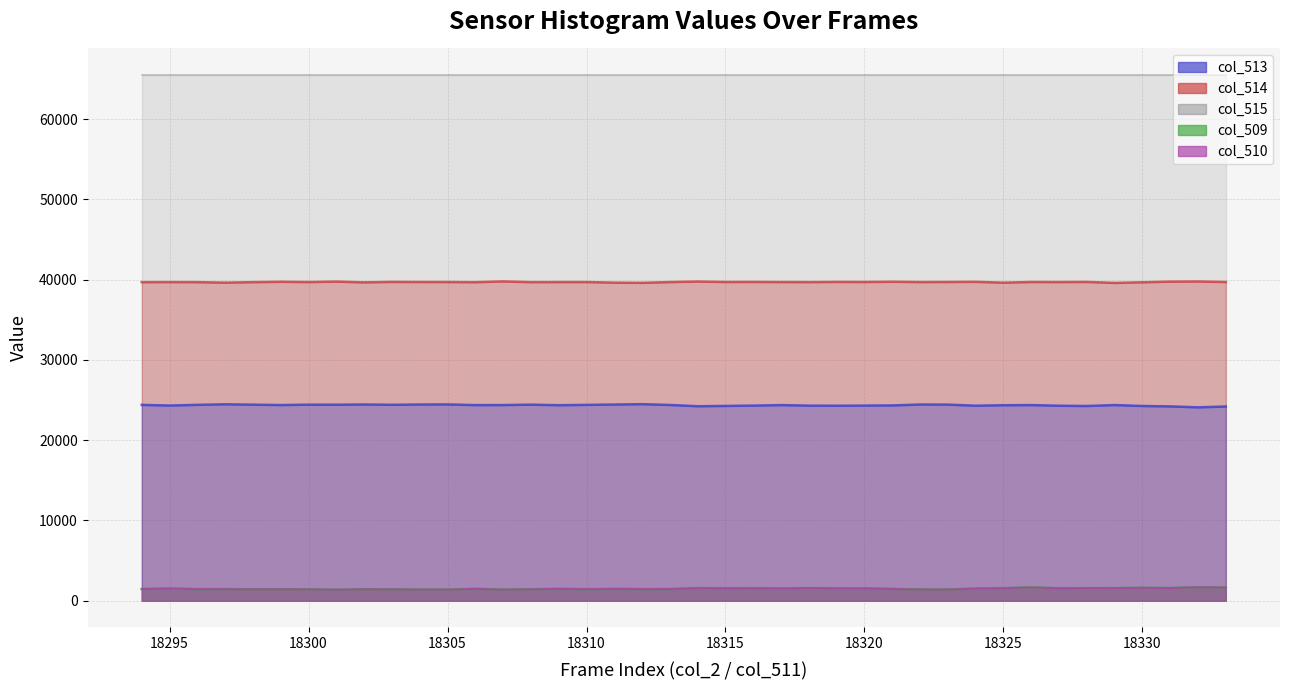

What is the value of the col_510 point at the 19th from the left?

1444